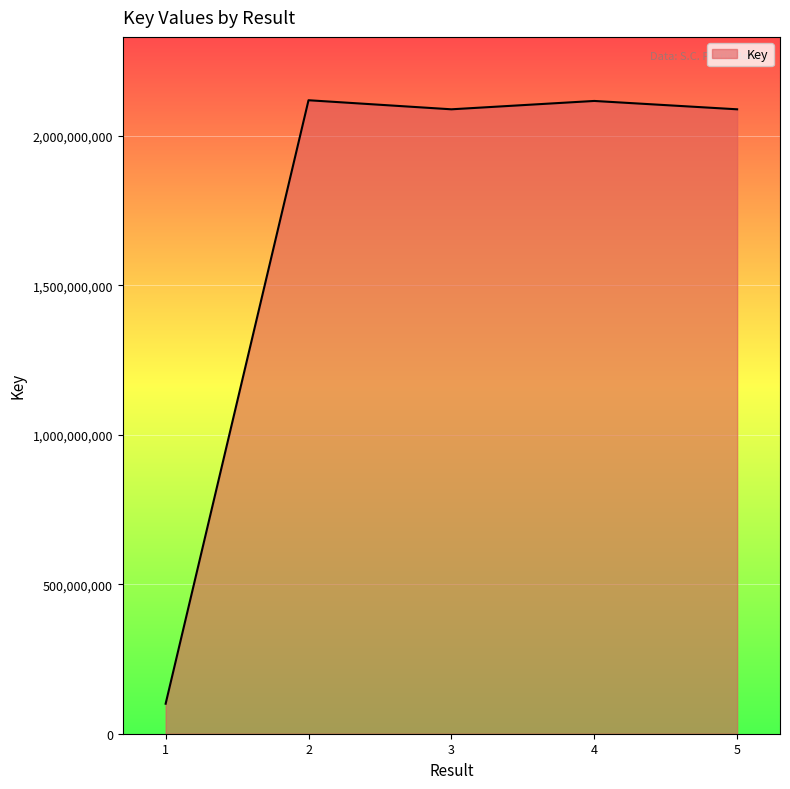

True or false: the data shows 679124594 at 4.

False